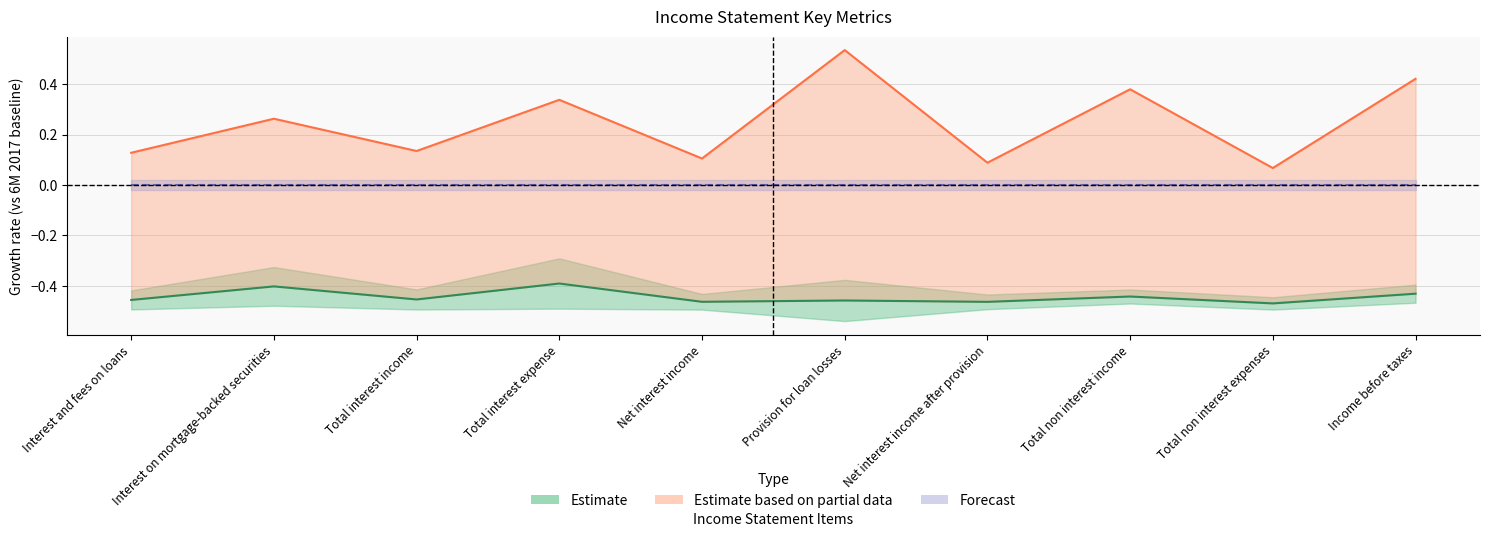

How many lines are shown in the chart?

3